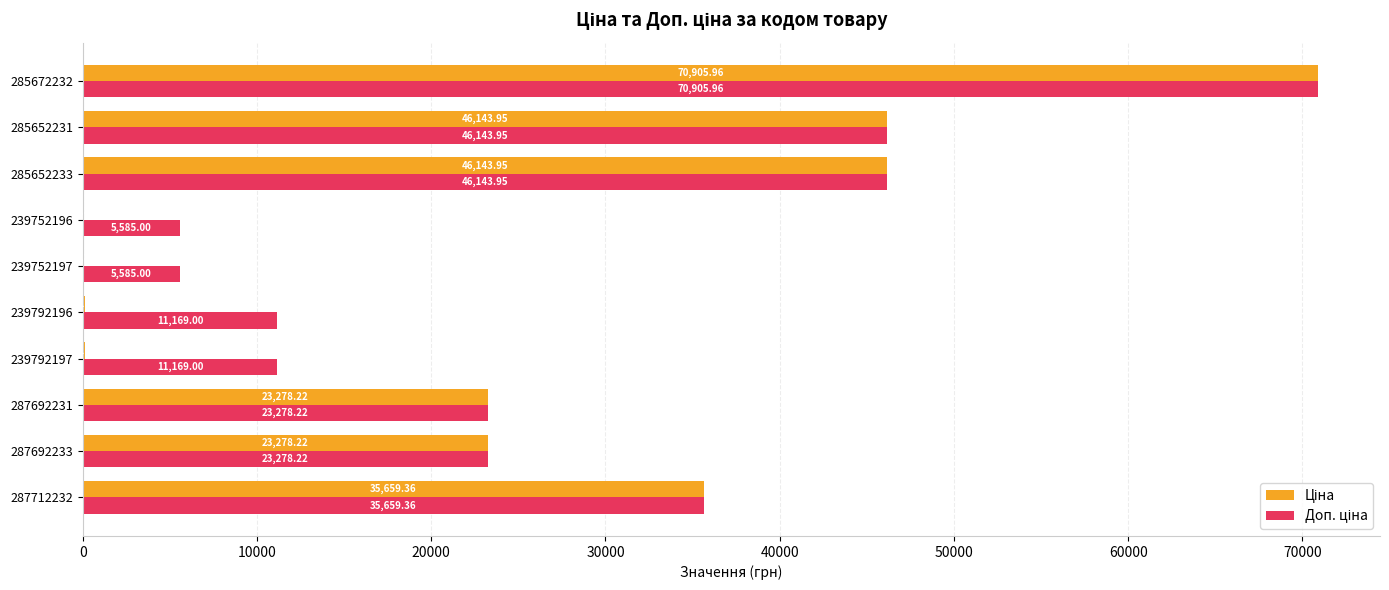

At which category is the sum across all series the highest?

285672232